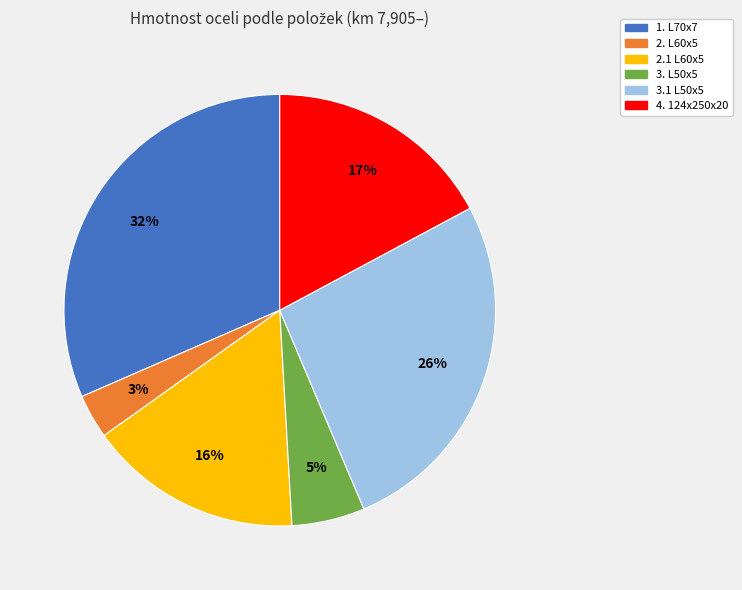

How many slices are in this pie chart?

6